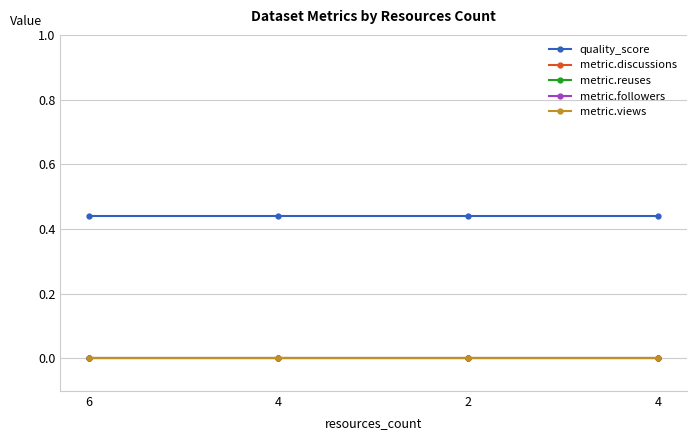

Does the chart have visible grid lines?

Yes